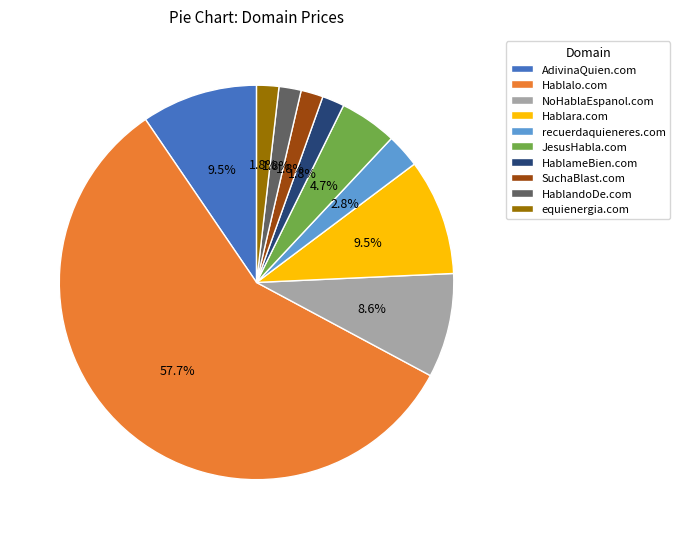

What is the ratio of the value at JesusHabla.com to the value at equienergia.com?

2.6